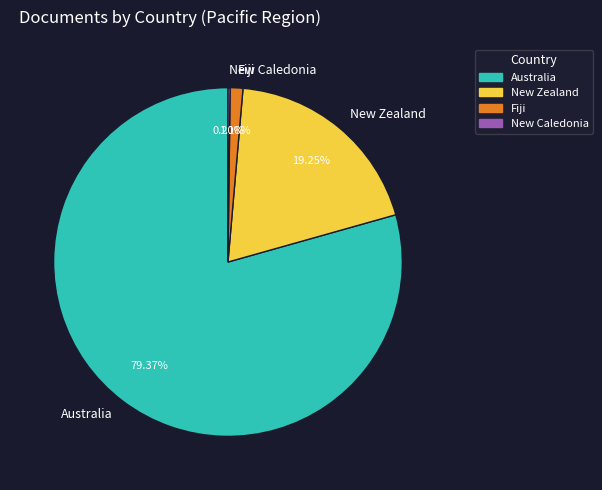

To the nearest percent, what percentage of the pie is Fiji?

1%